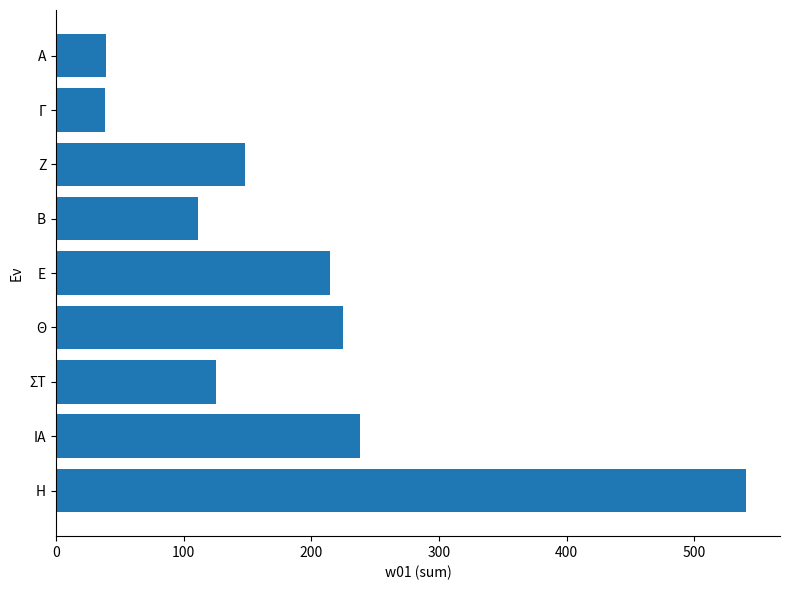

What is the change in value from Θ to Ζ?

-76.5